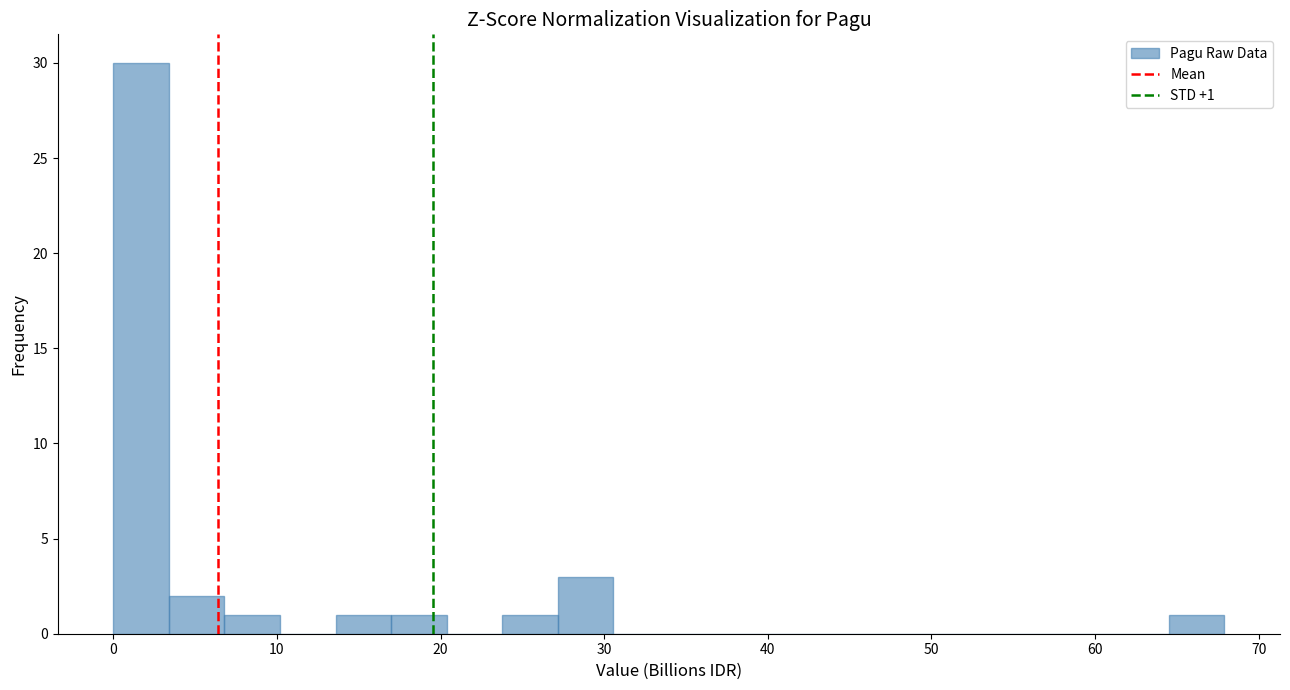

Around what value on the x-axis is the tallest bar? Give the approximate position of its centre, as read against the axis.

2